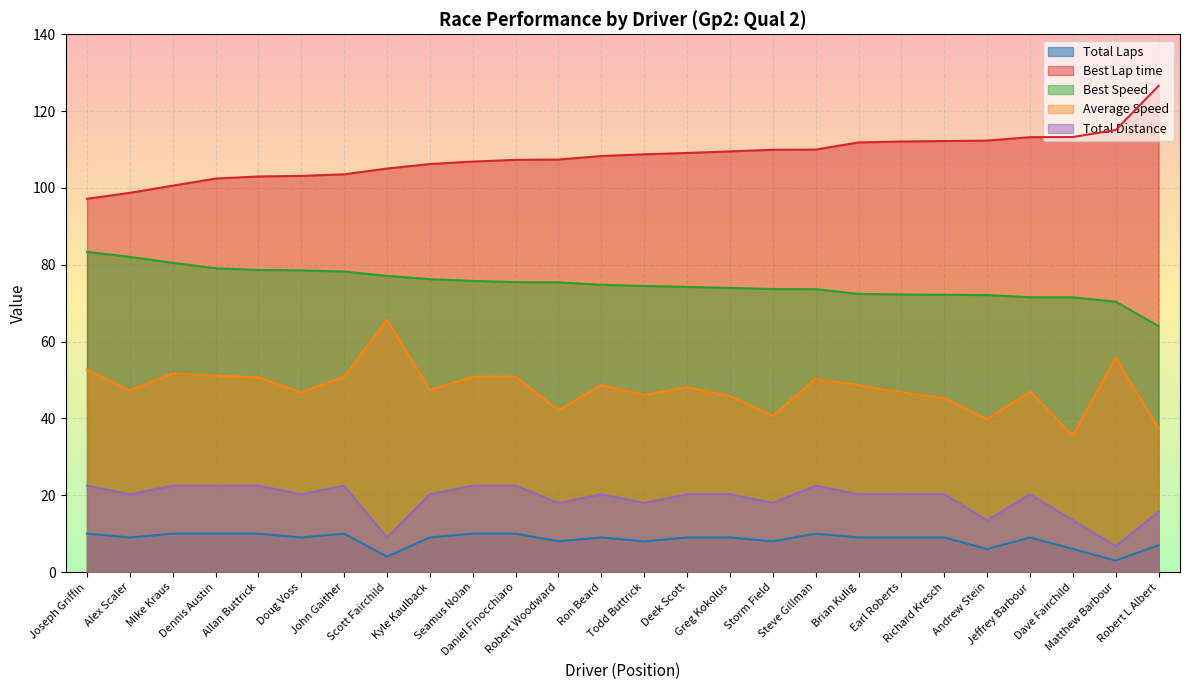

What is the sum of the Total Distance values at Robert L Albert and Steve Gillman?

38.2